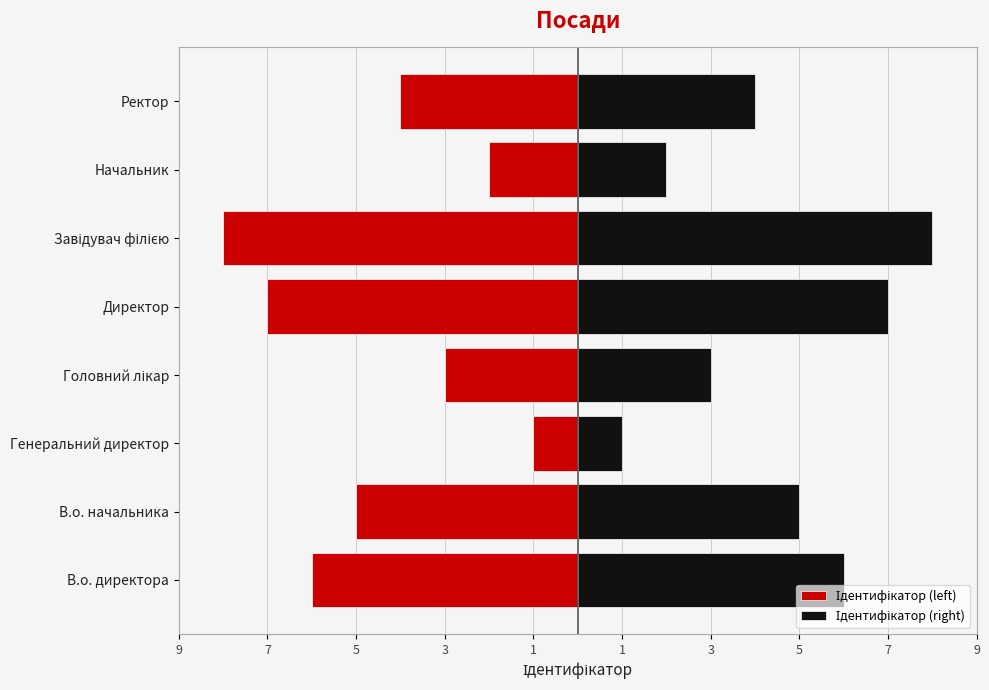

The Ідентифікатор (right) series shows 5 at Головний лікар. True or false?

False